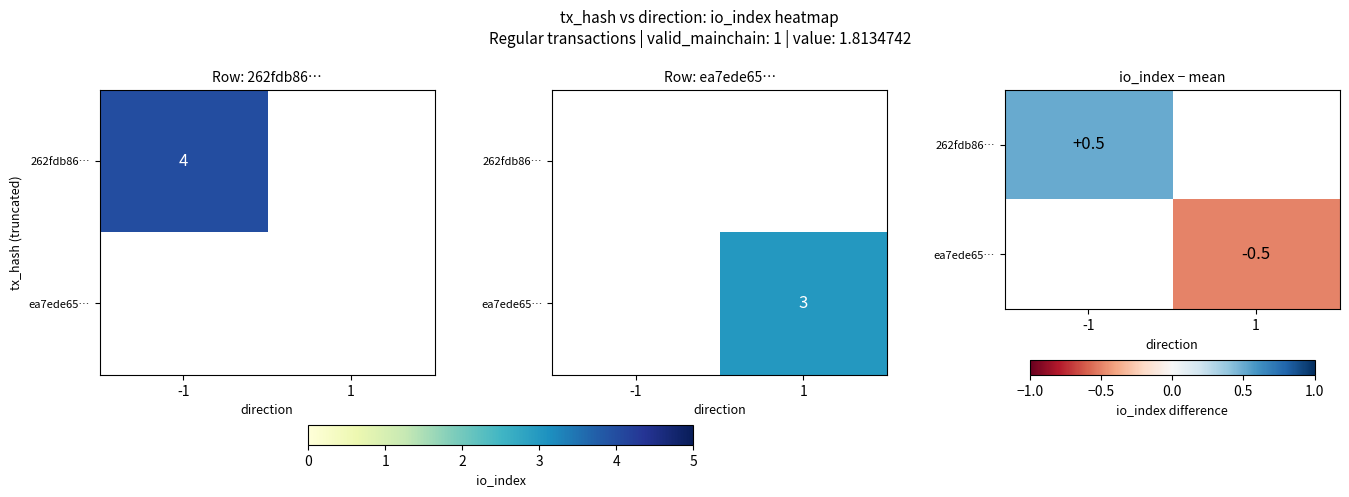

True or false: 262fdb86… has a value of 0.8 at -1.

False